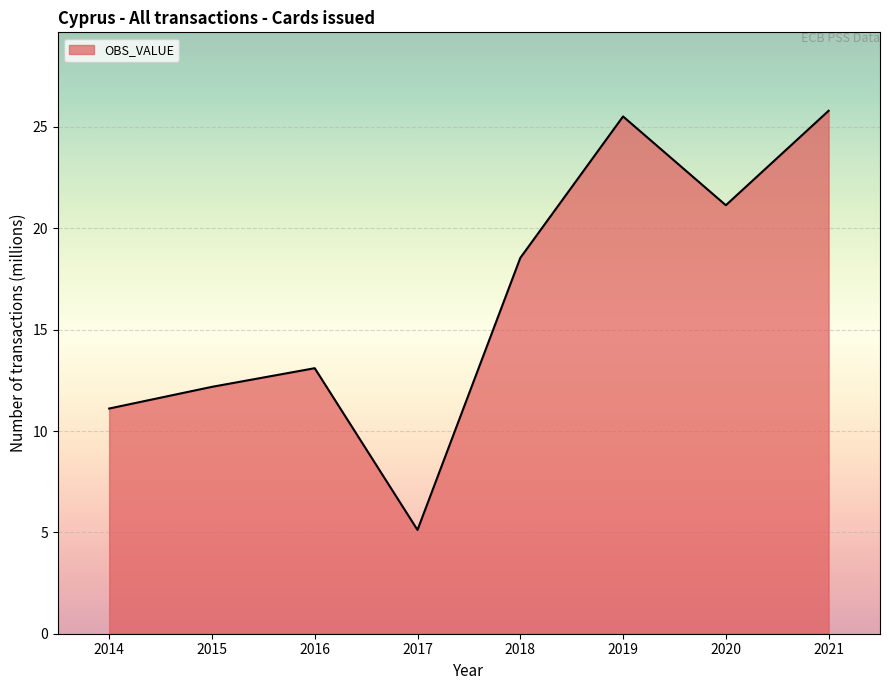

Reading right to left, list all the values displayed in this chart.

2021=25.8	2020=21.1	2019=25.5	2018=18.5	2017=5.1	2016=13.1	2015=12.2	2014=11.1